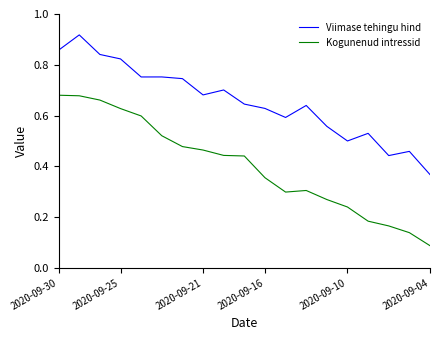

Which series has the largest total across all categories?

Viimase tehingu hind